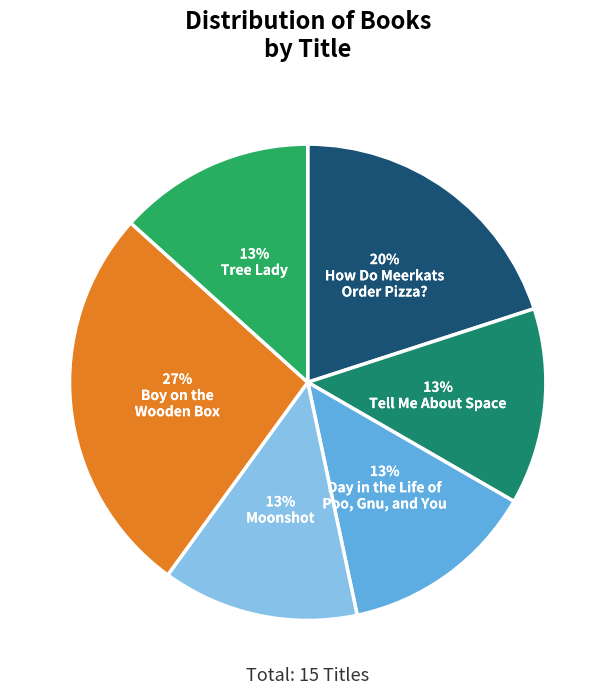

Does any single category account for the majority?

No